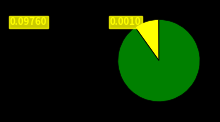

Is there a majority slice in this chart?

Yes